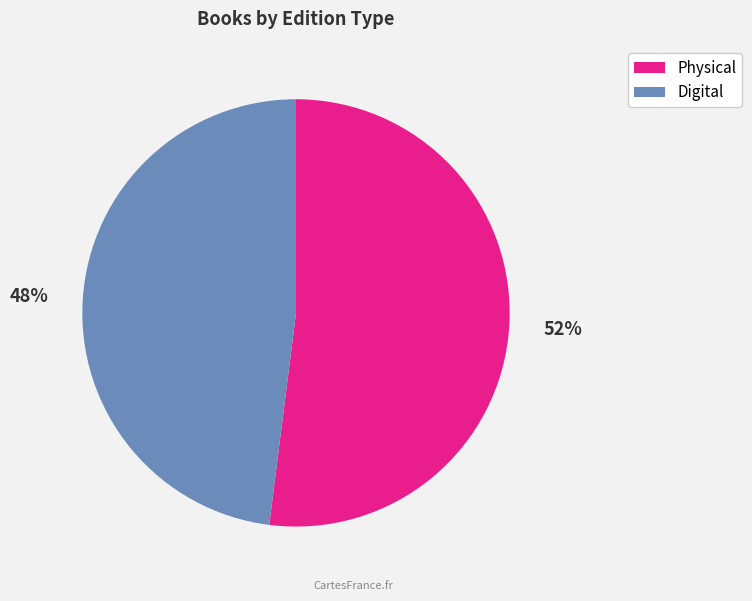

To the nearest percent, what is the average slice percentage?

50%